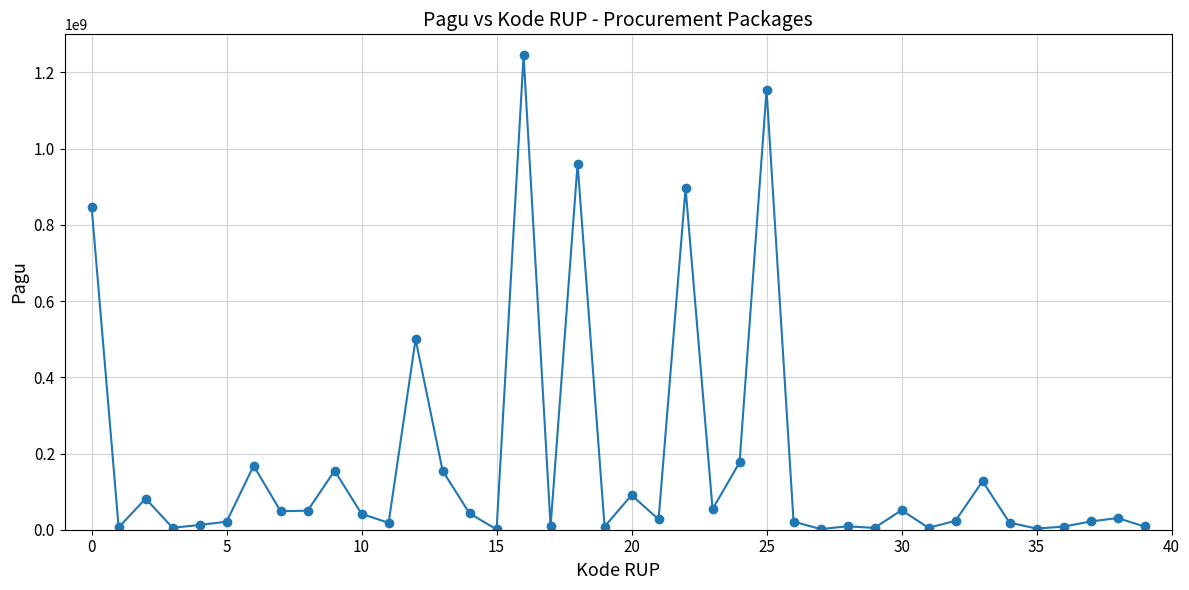

True or false: there are more than 1 points higher than both neighbors.

True